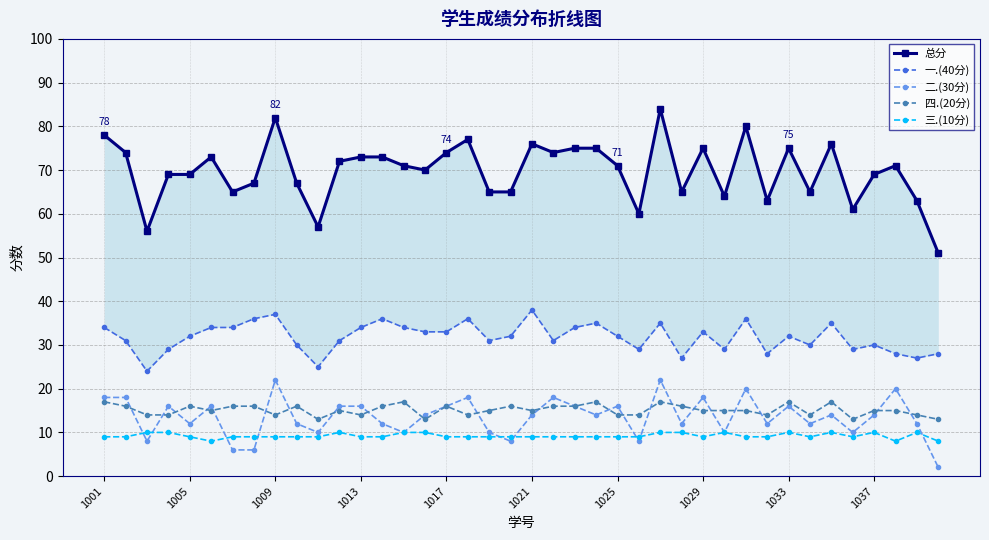

True or false: 四.(20分) has more than 2 points higher than both neighbors.

True